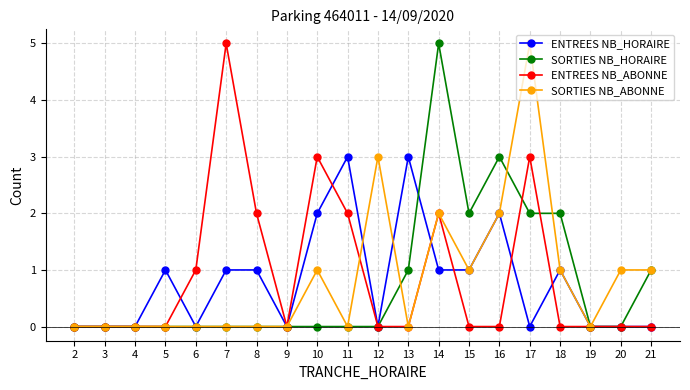

The value of ENTREES NB_HORAIRE at 19 is 0. True or false?

True